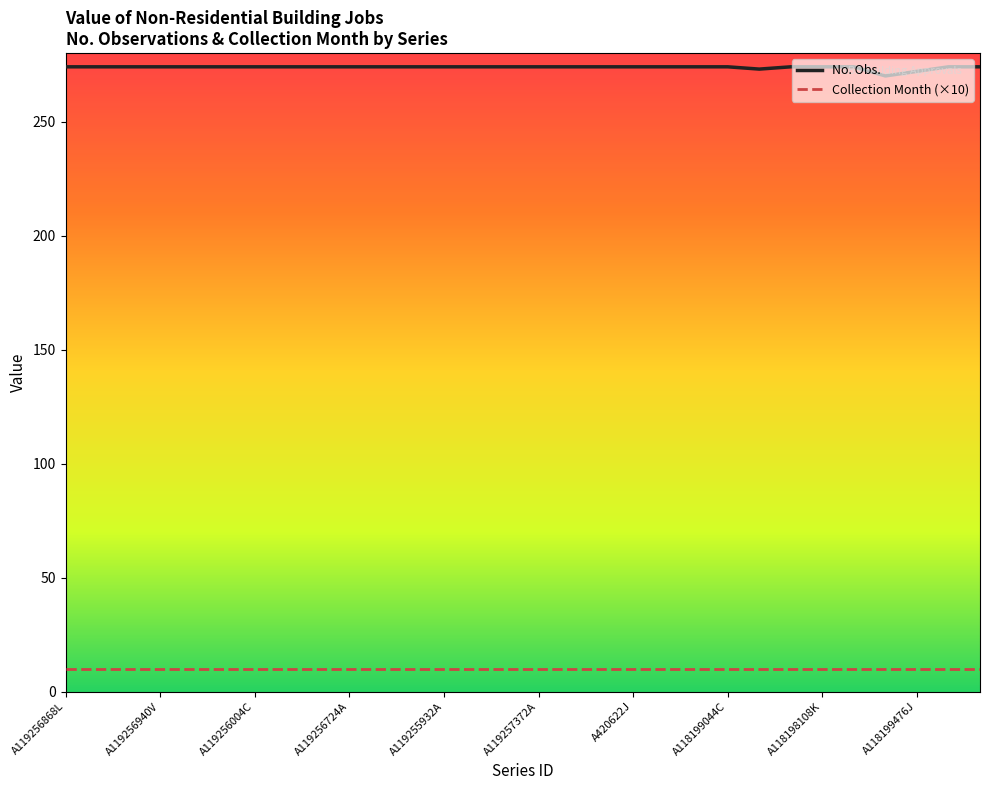

Does the chart have visible grid lines?

No